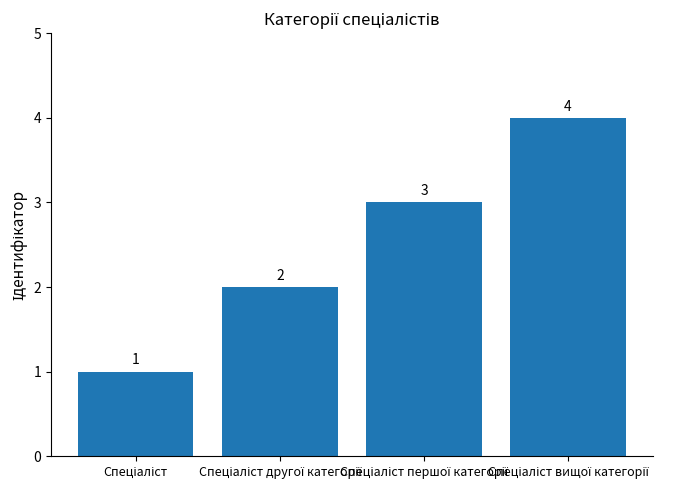

What is the greatest value displayed?

4